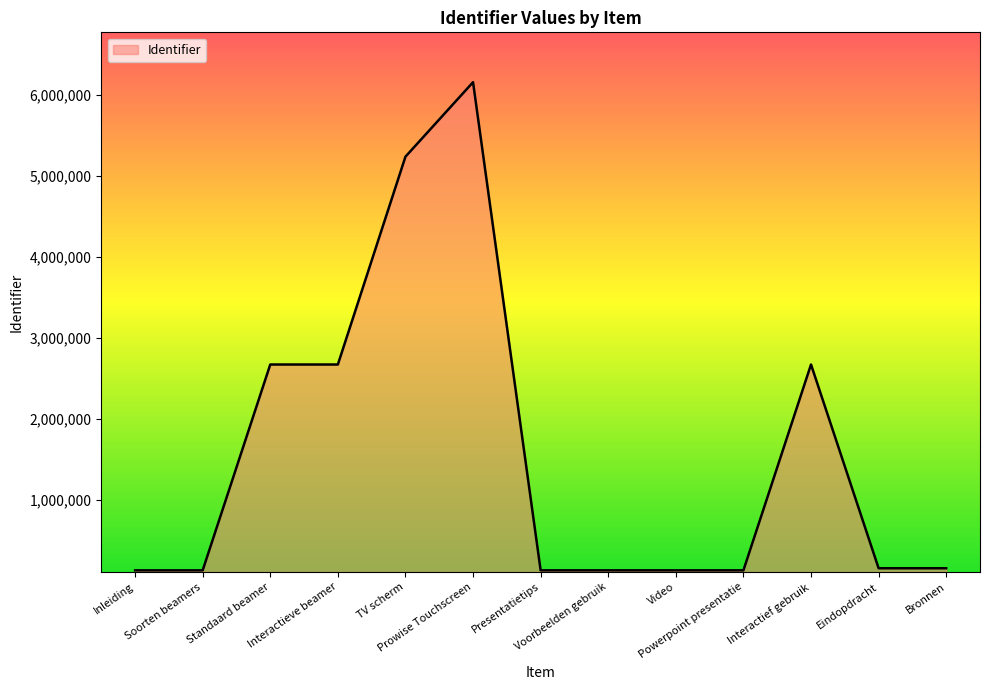

At which label does the data first exceed 154567?

Standaard beamer